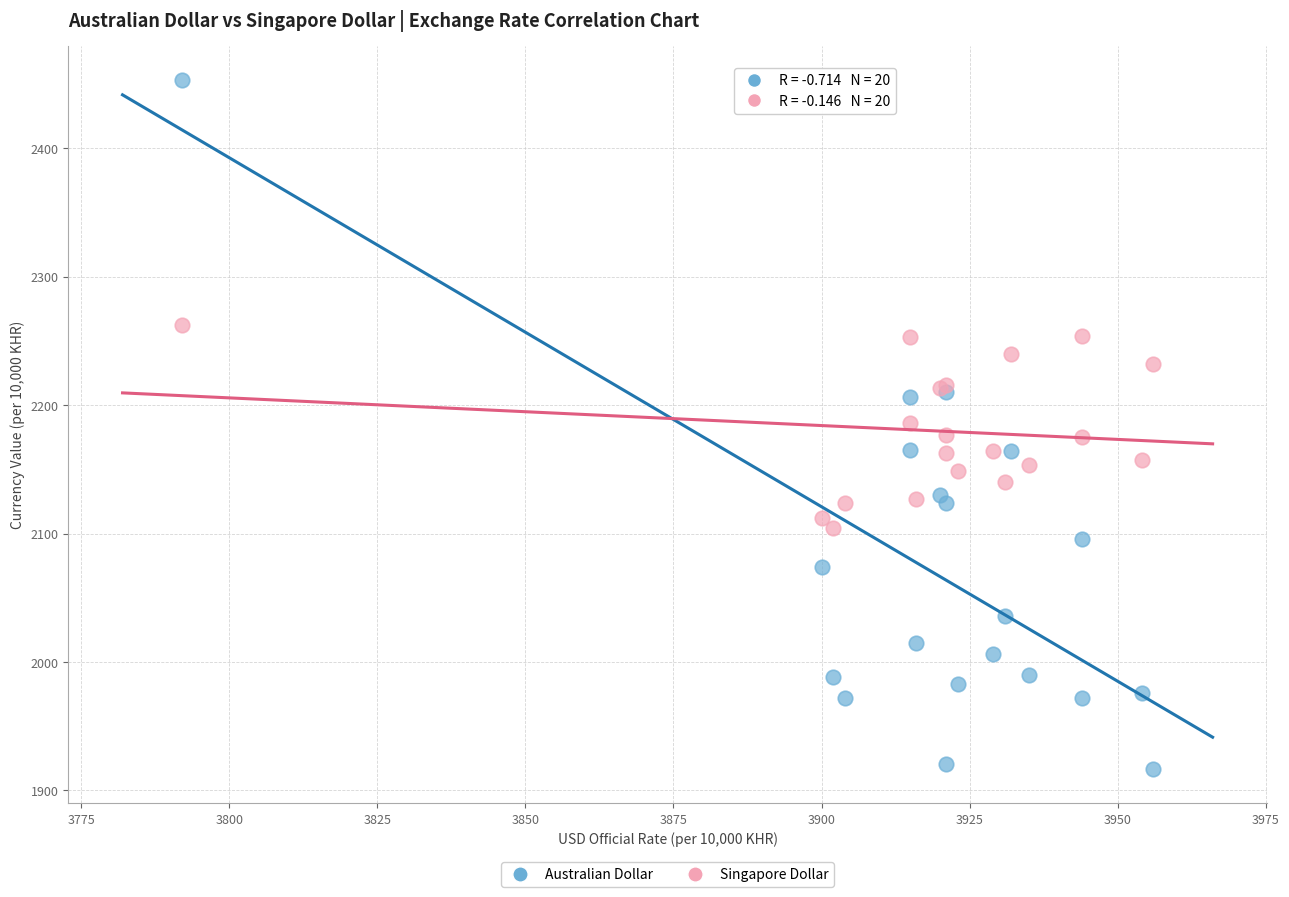

Which series contains the lowest Y value?

Australian Dollar